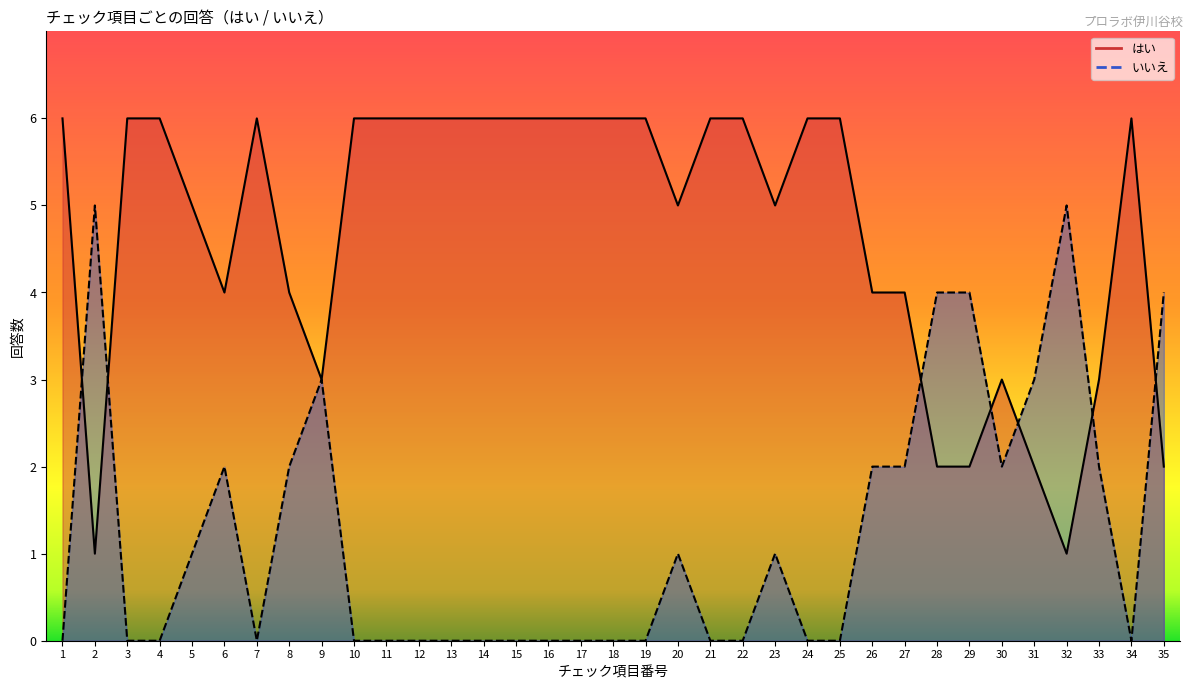

Where do はい and いいえ first cross each other?

1 and 2